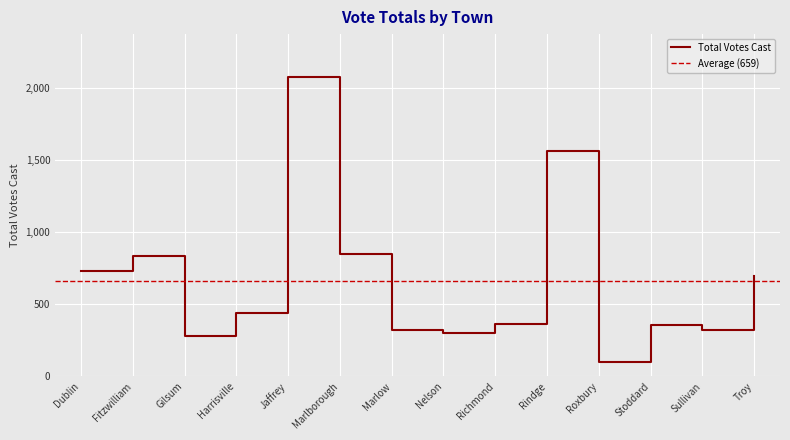

How many lines are shown in the chart?

1